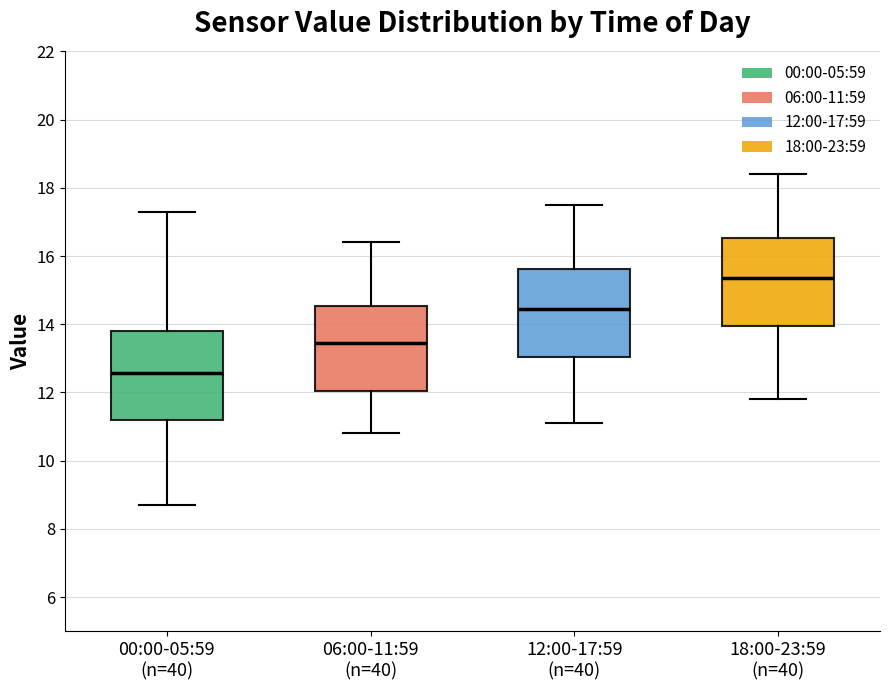

Where does the lower whisker of the box for 18:00-23:59 (n=40) end on the y-axis? The values are not printed on the chart, so give them approximately, as read against the axis.

11.8